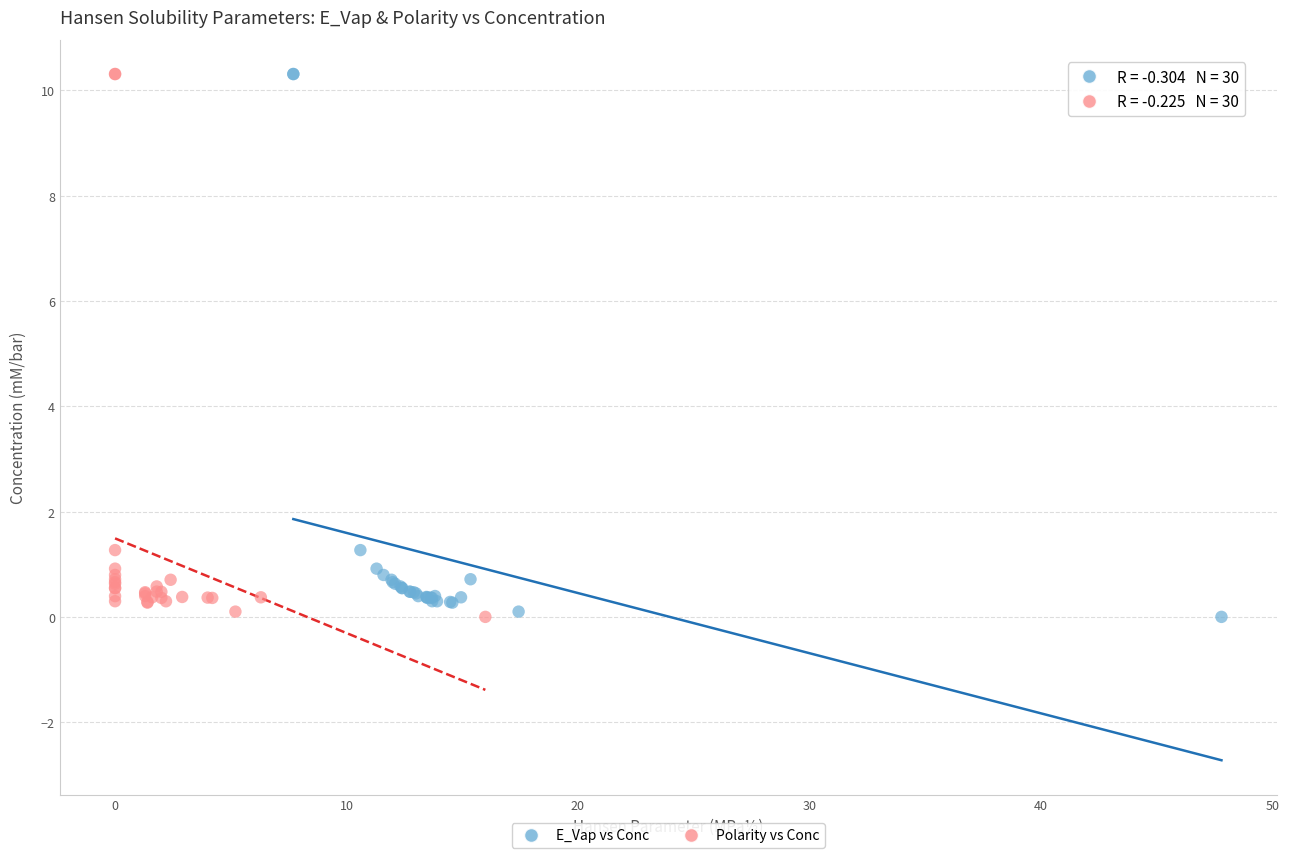

What are all the series names shown in the legend?

E_Vap vs Conc, Polarity vs Conc